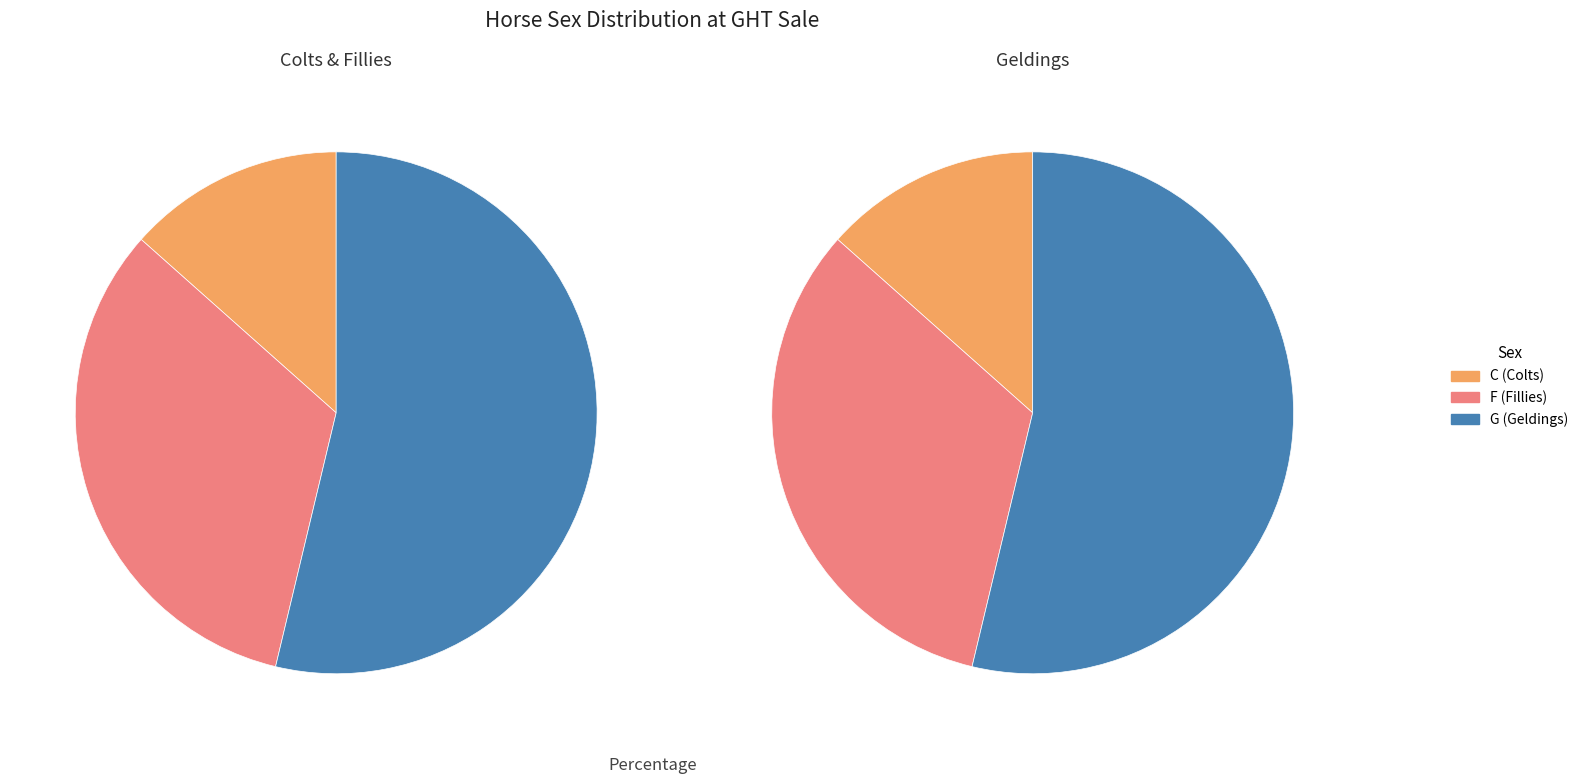

Which slice is the smallest?

C